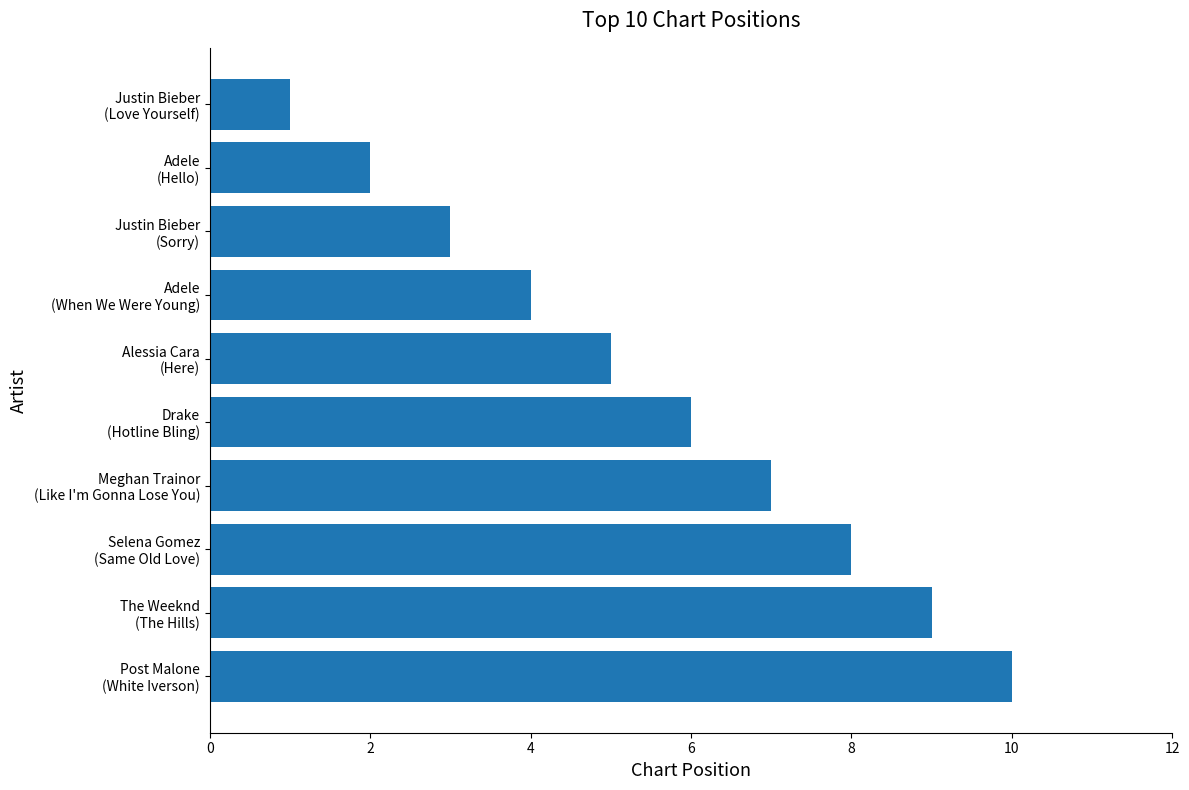

What is the sum of all values?

55